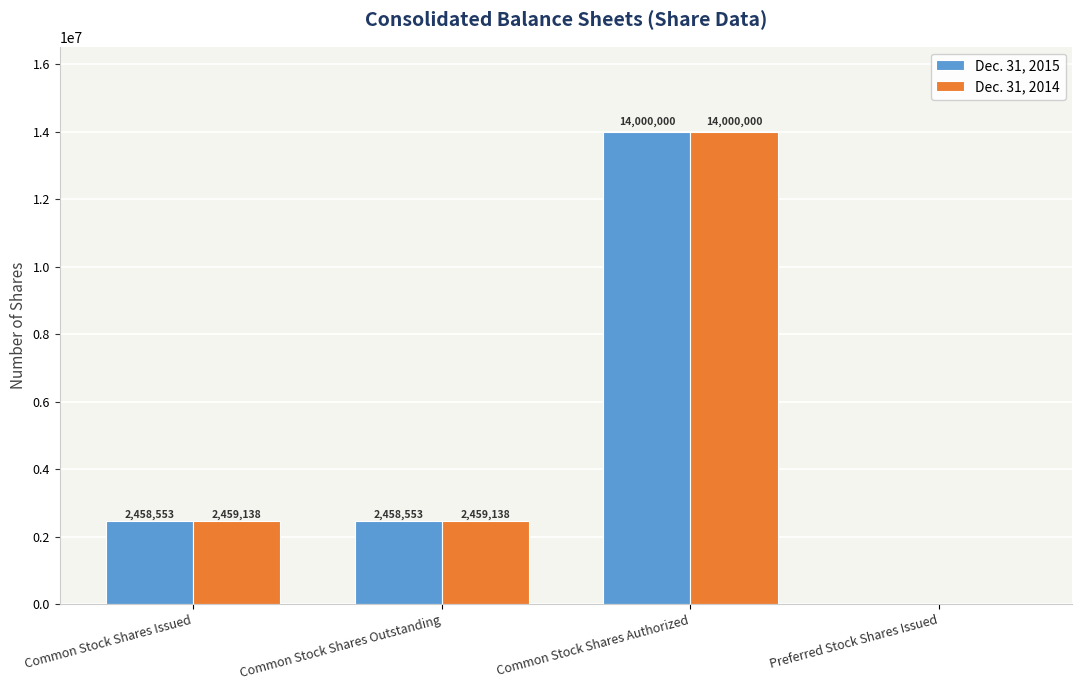

What is the sum of the Dec. 31, 2015 values at Common Stock Shares Outstanding and Common Stock Shares Authorized?

16458553